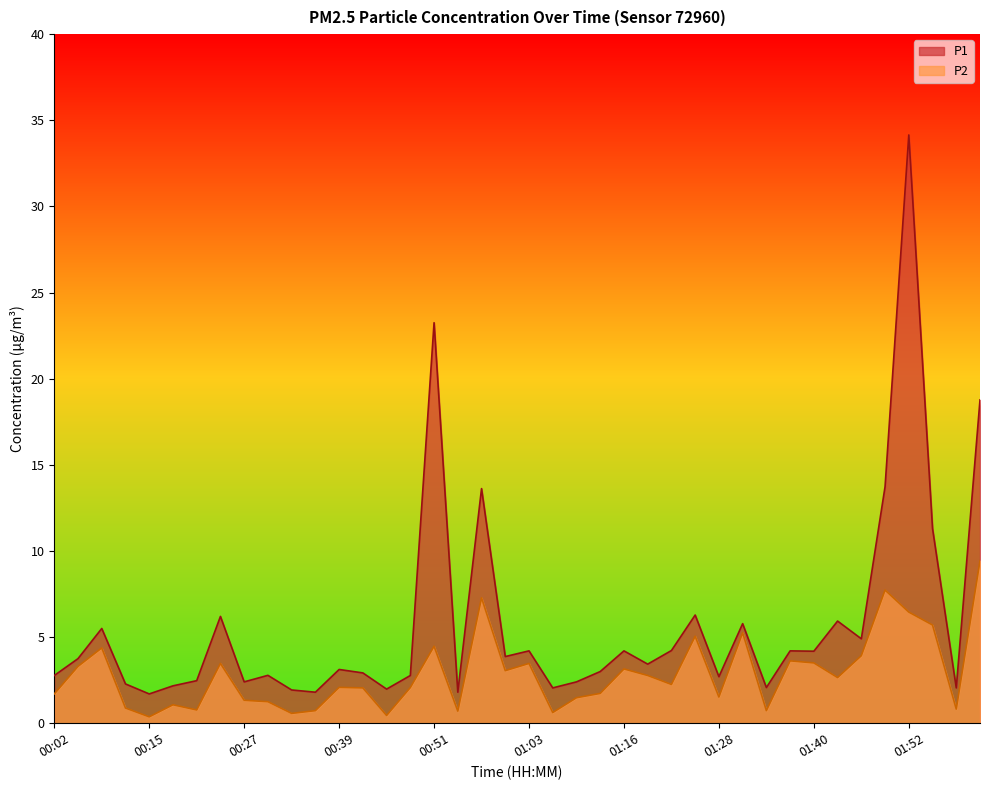

Where is the first local maximum for P2?

00:08